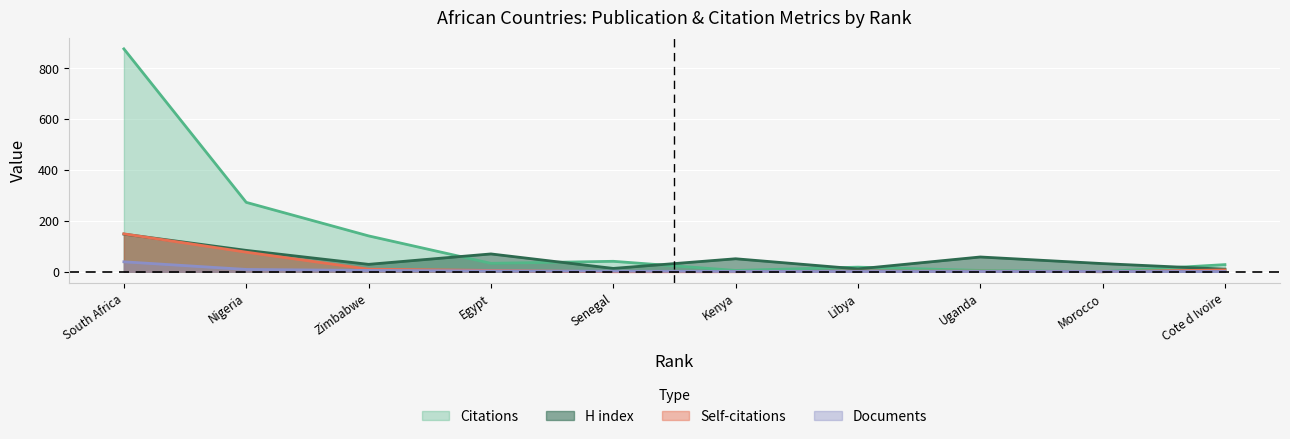

Count the number of categories in the chart.

10